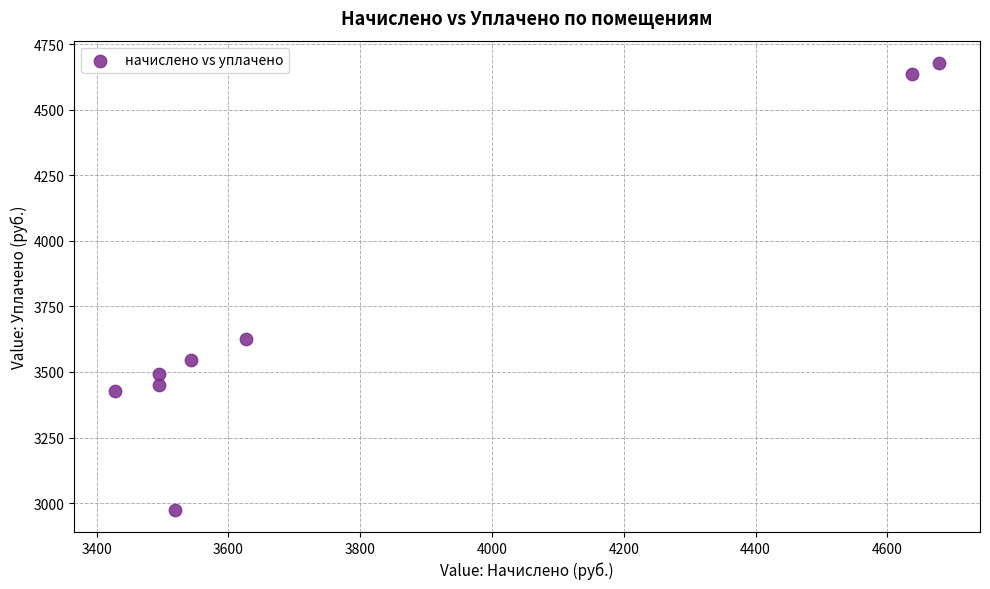

What Y value in the scatter plot is closest to 3826?

3626.6